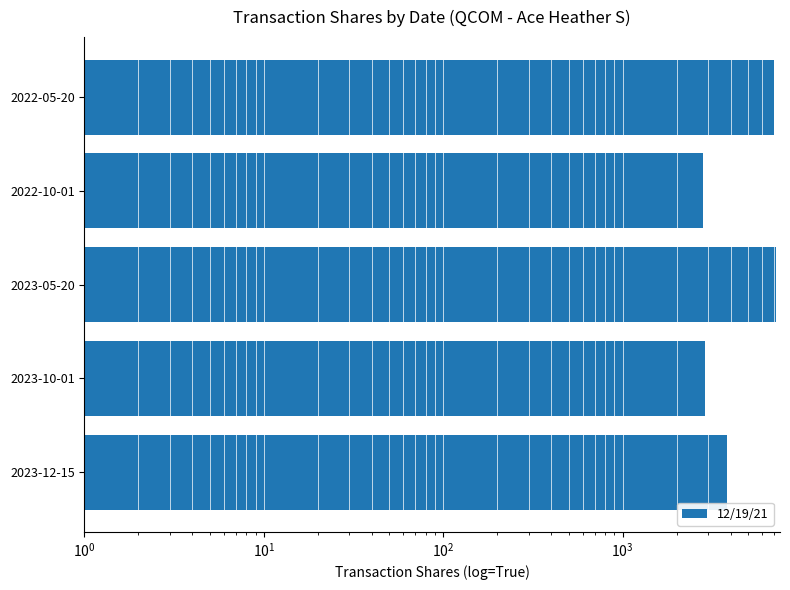

How many distinct data groups are displayed?

1